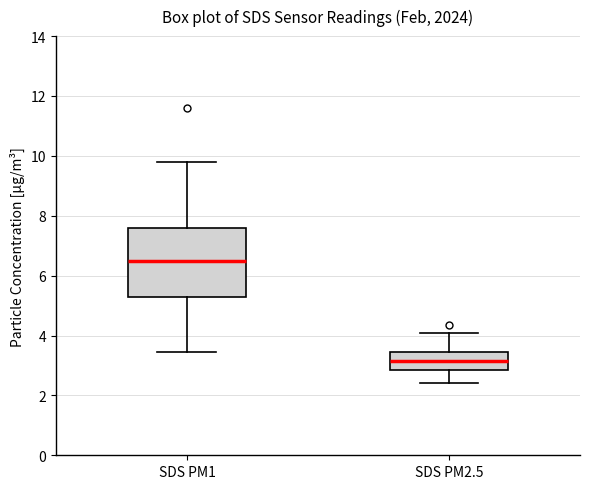

Where is the upper edge of the box for SDS PM1 on the y-axis? The values are not printed on the chart, so give them approximately, as read against the axis.

7.6